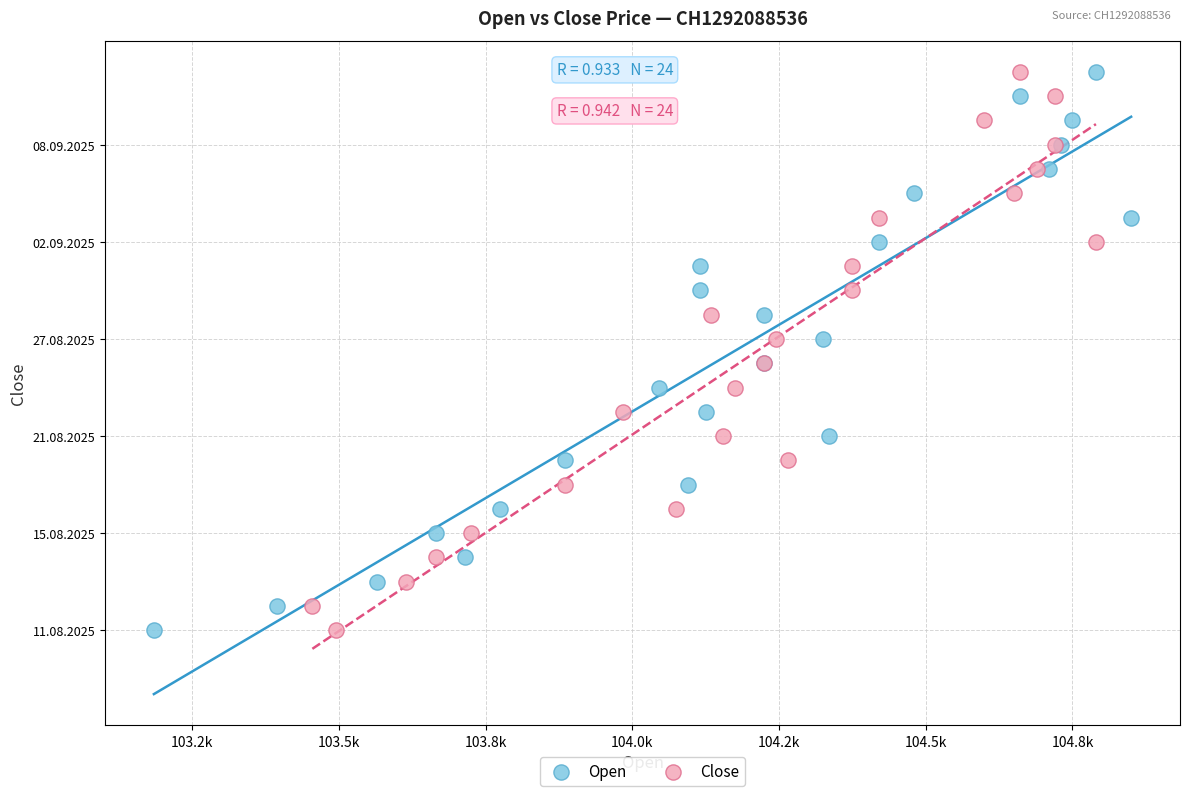

What are all the series names shown in the legend?

Open, Close